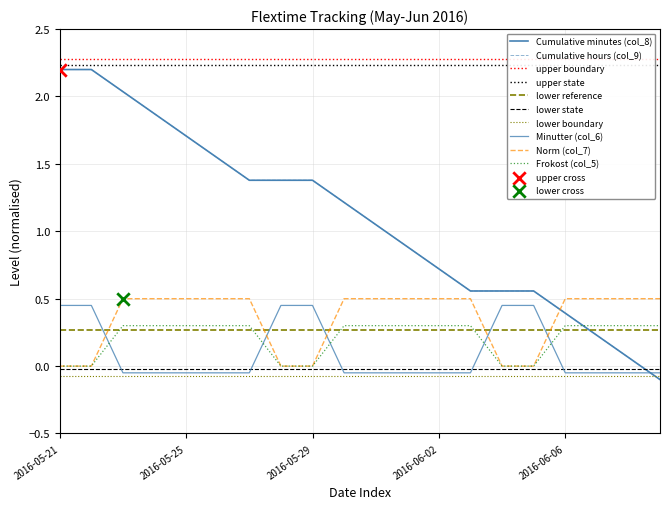

Is the value of Norm (col_7) at 2016-05-28 greater than the value of Cumulative minutes (col_8) at 2016-06-08?

No